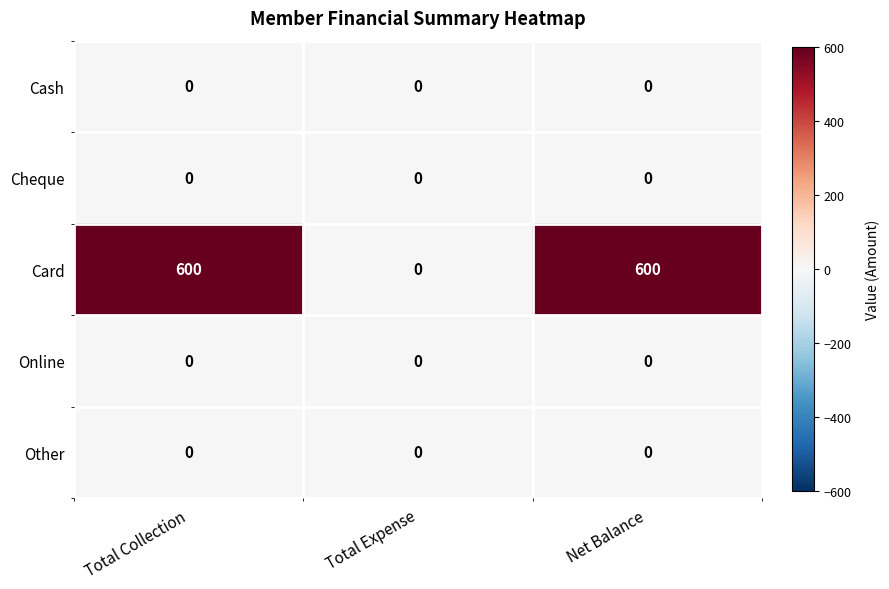

Reading left to right, extract all data points from this chart.

Cash: Total Collection=0	Total Expense=0	Net Balance=0
Cheque: Total Collection=0	Total Expense=0	Net Balance=0
Card: Total Collection=600	Total Expense=0	Net Balance=600
Online: Total Collection=0	Total Expense=0	Net Balance=0
Other: Total Collection=0	Total Expense=0	Net Balance=0